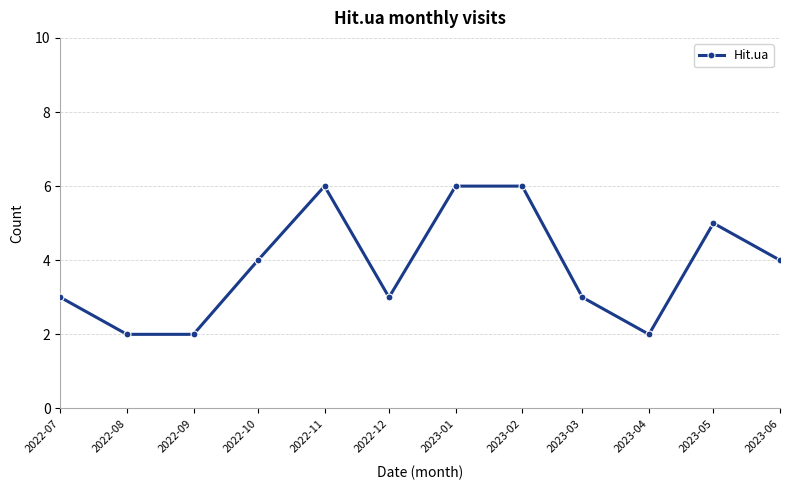

Which has a higher value, 2023-06 or 2022-07?

2023-06